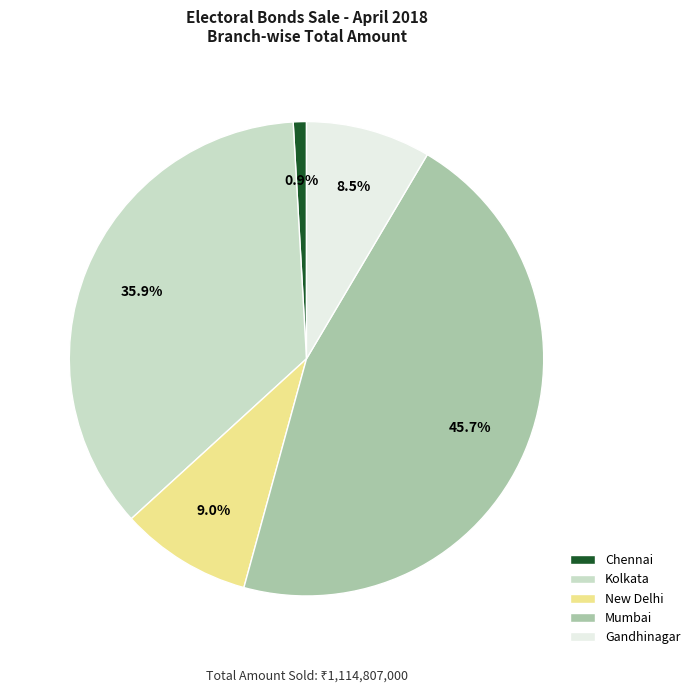

Is there a majority slice in this chart?

No